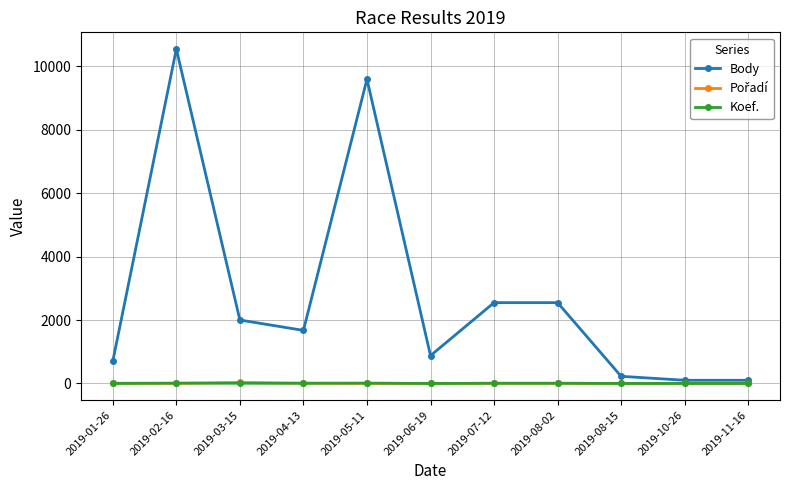

What is the total value across all series at 2019-08-15?

230